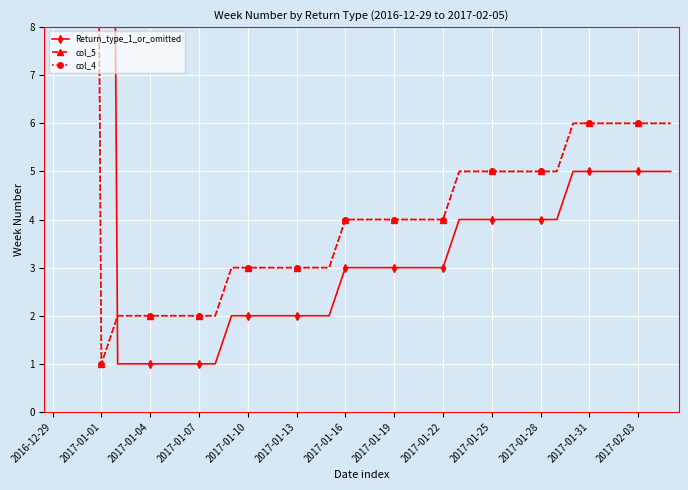

True or false: col_5 has a value of 10 at 37.

False